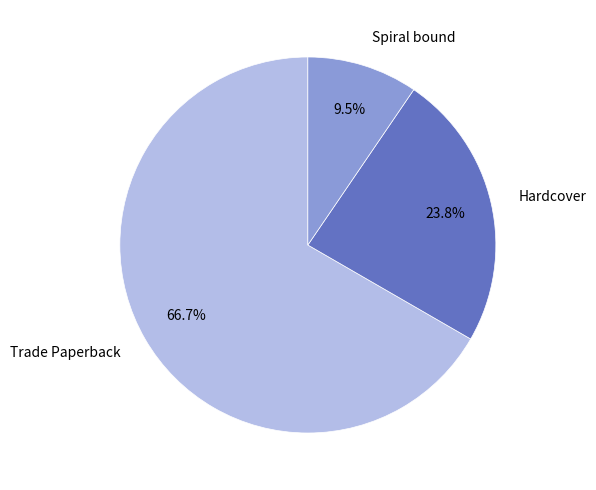

Is it true that Trade Paperback is 67% of the pie?

True